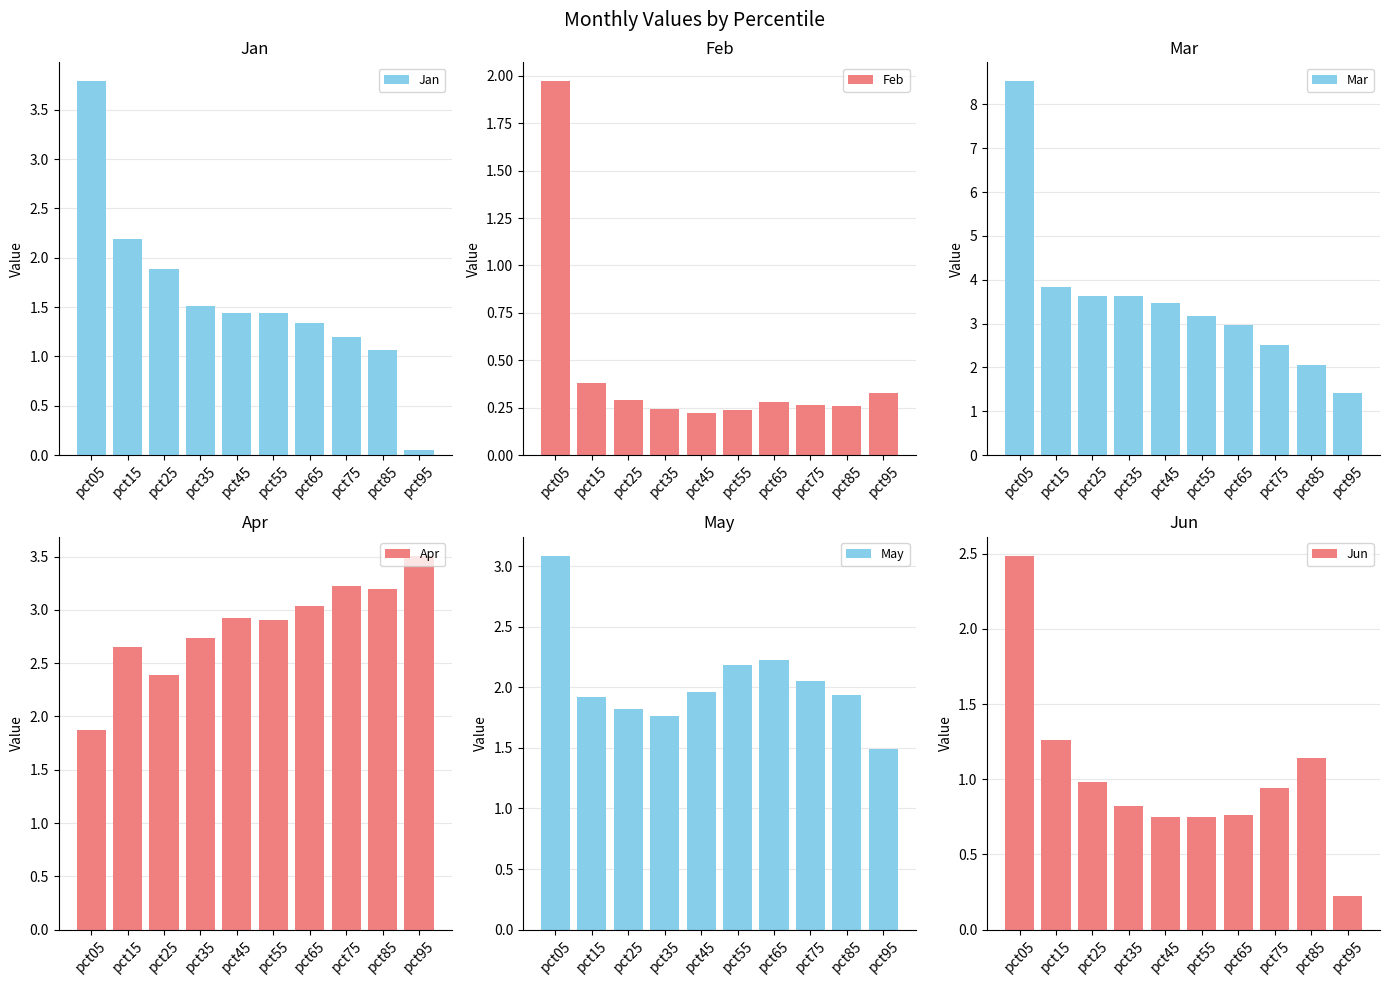

What are all the series names shown in the legend?

Jan, Feb, Mar, Apr, May, Jun